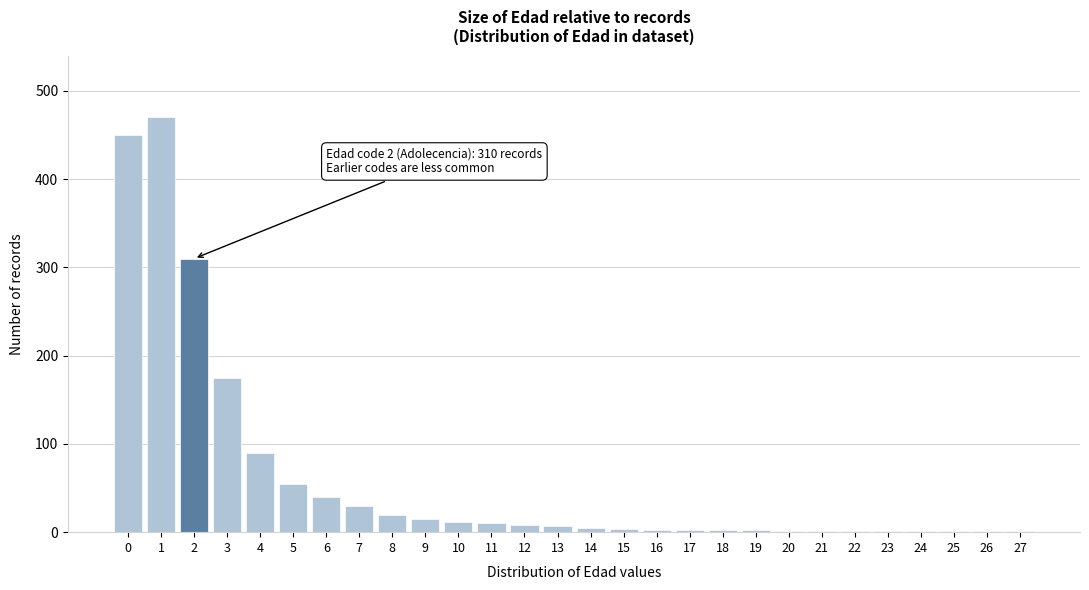

The value at 3 is 175. True or false?

True